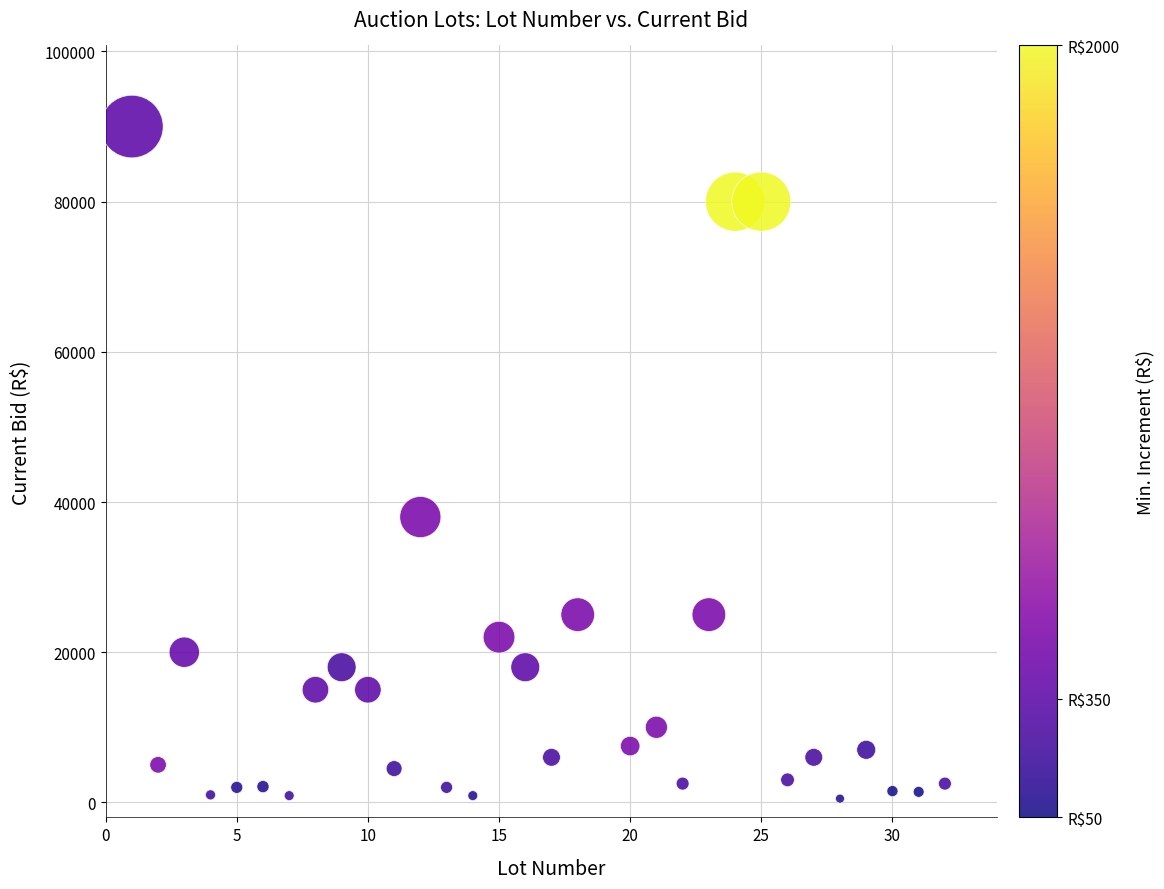

What is the range of Y values (max minus min)?

89500